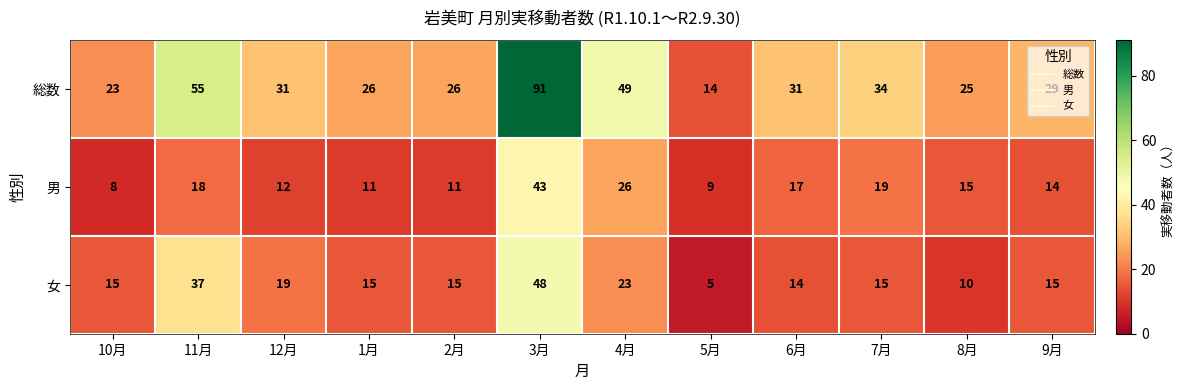

What is the minimum value shown in the chart?

5